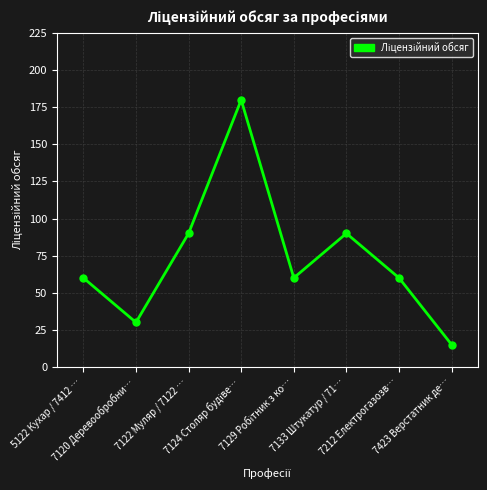

What is the label of the 1st point from the left?

5122 Кухар / 7412 …